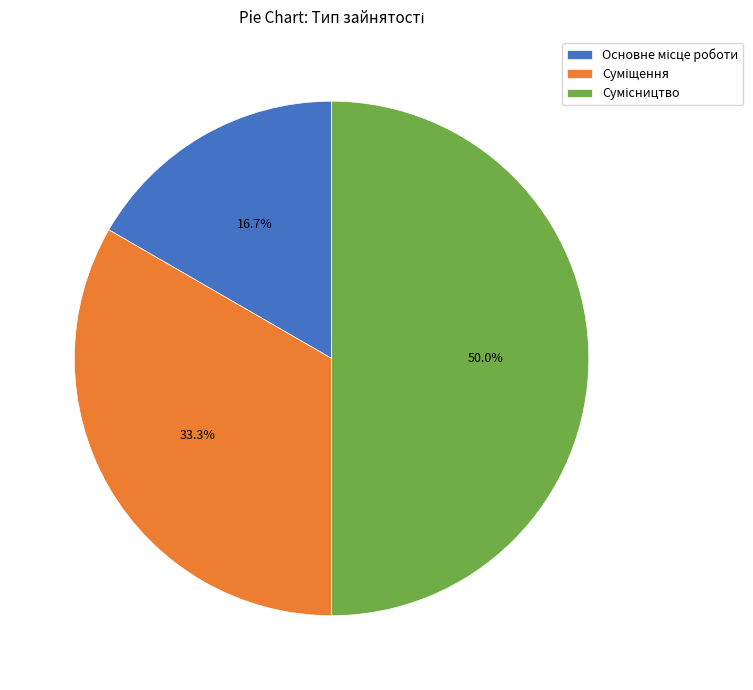

Which slice is the smallest?

Основне місце роботи